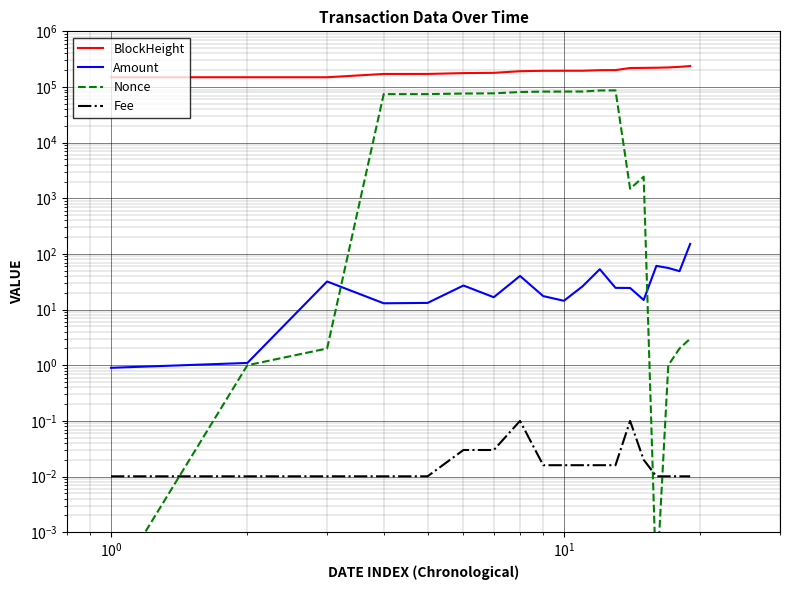

True or false: BlockHeight and Nonce cross at least once.

False